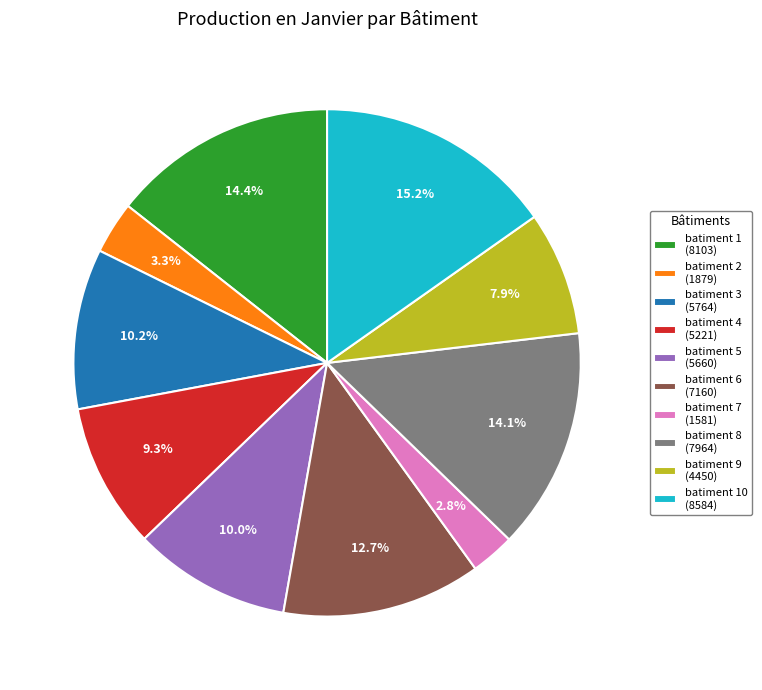

What is the smallest slice in the pie chart?

batiment 7 (1581)